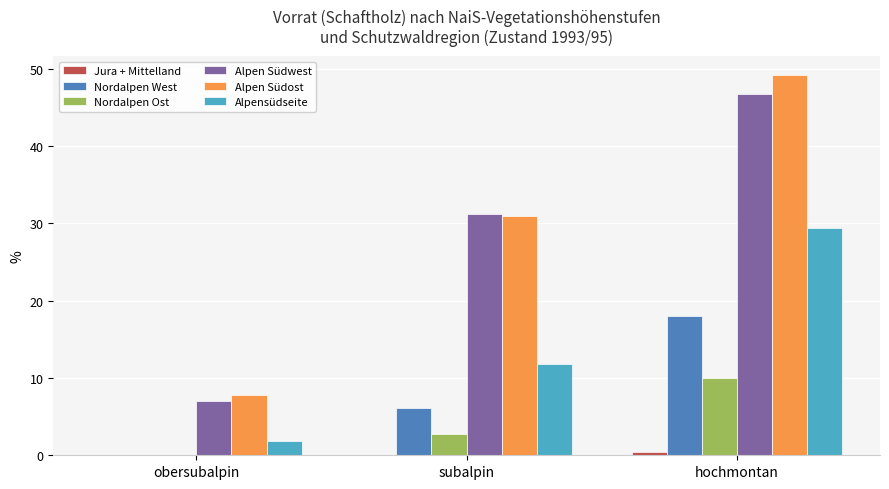

What is the highest value of the Nordalpen Ost series?

10.0